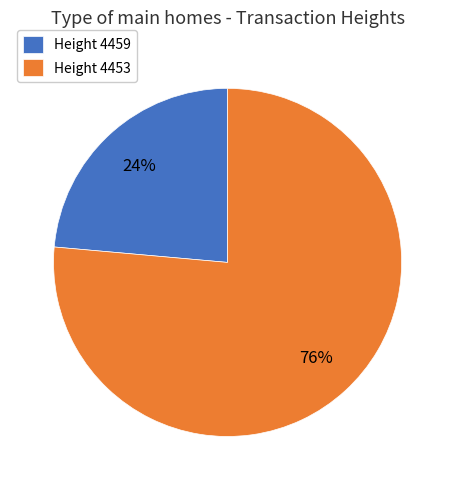

To the nearest percent, what is the average slice percentage?

50%